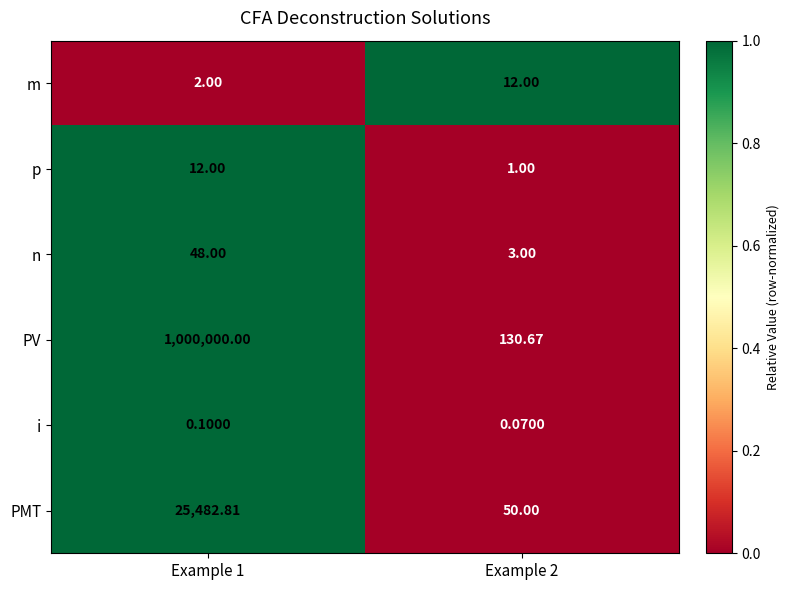

Rank the series at Example 1 from highest to lowest value.

PV, PMT, n, p, m, i